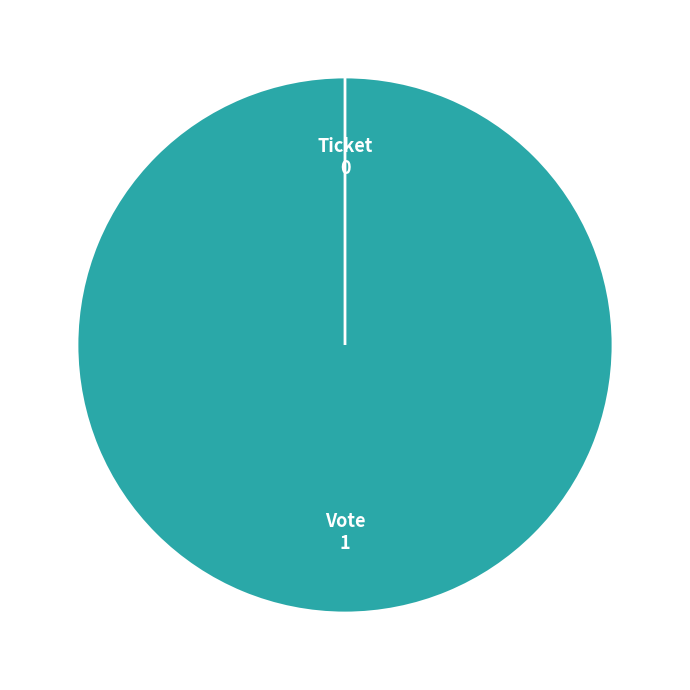

Count the number of slices in the pie.

2